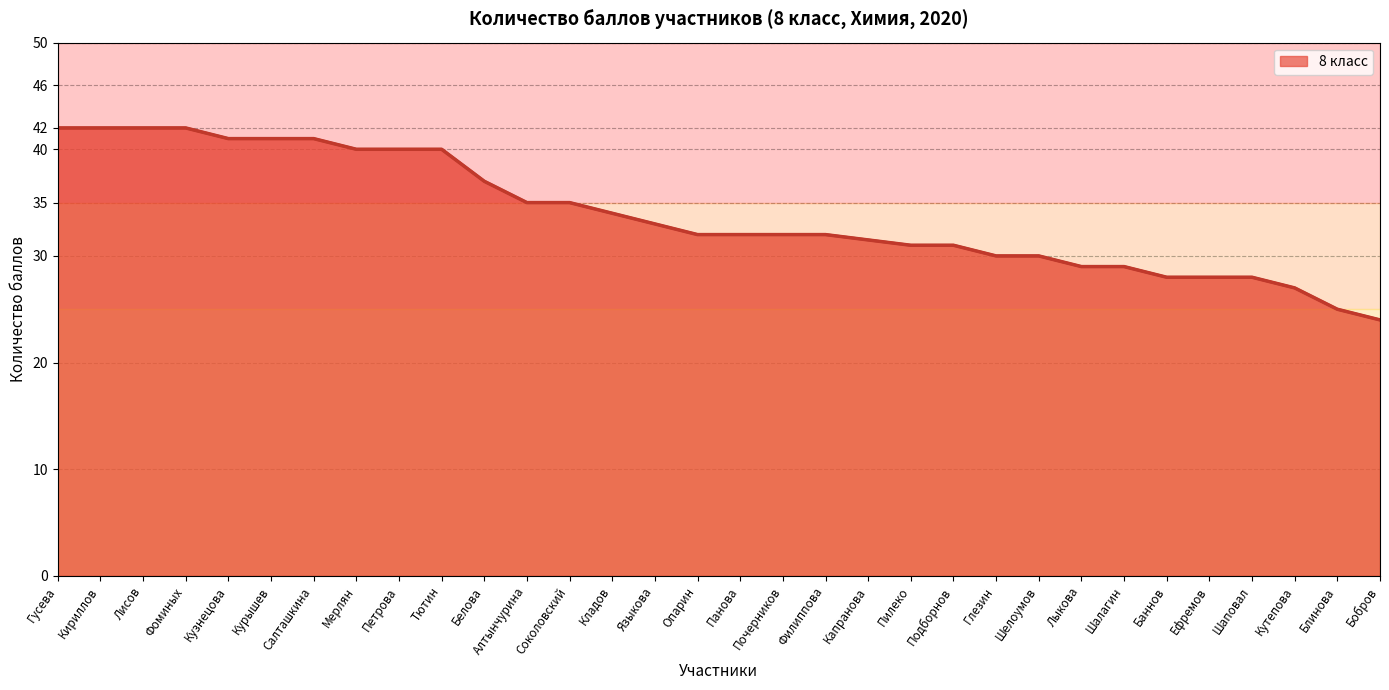

True or false: the data shows 40.0 at Мерлян.

True